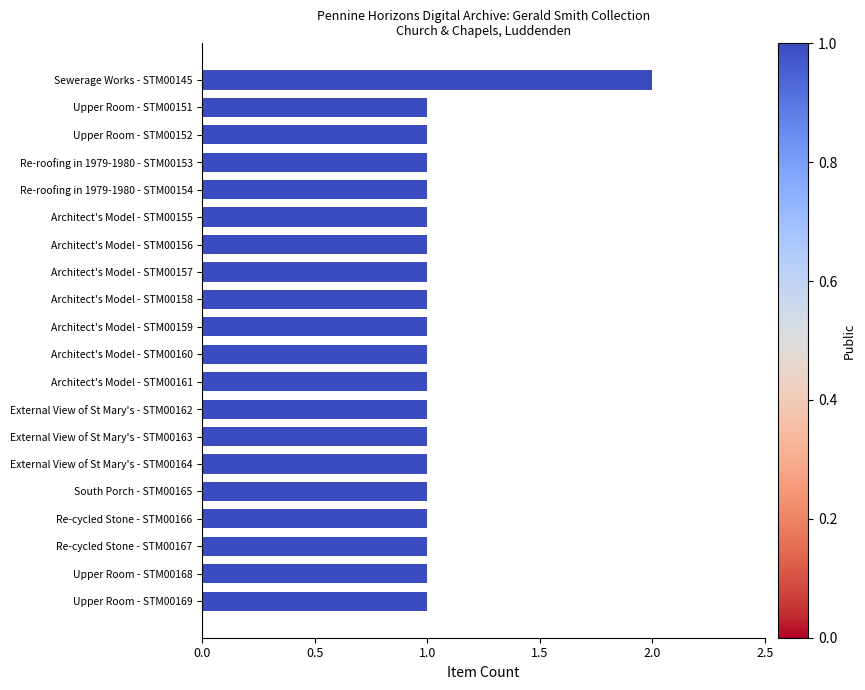

What is the ratio of the value at Re-roofing in 1979-1980 - STM00153 to the value at Sewerage Works - STM00145?

0.5